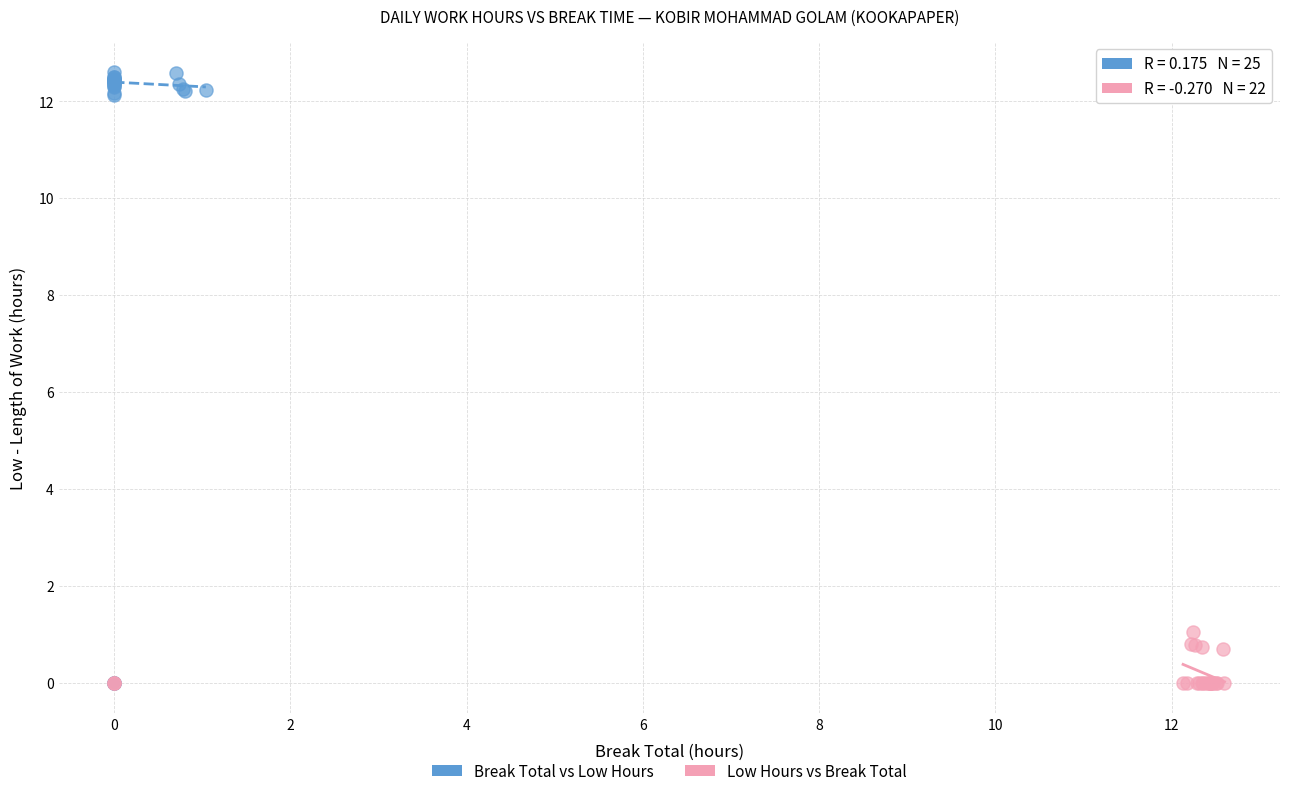

Which series reaches the maximum Y coordinate?

Break Total vs Low Hours